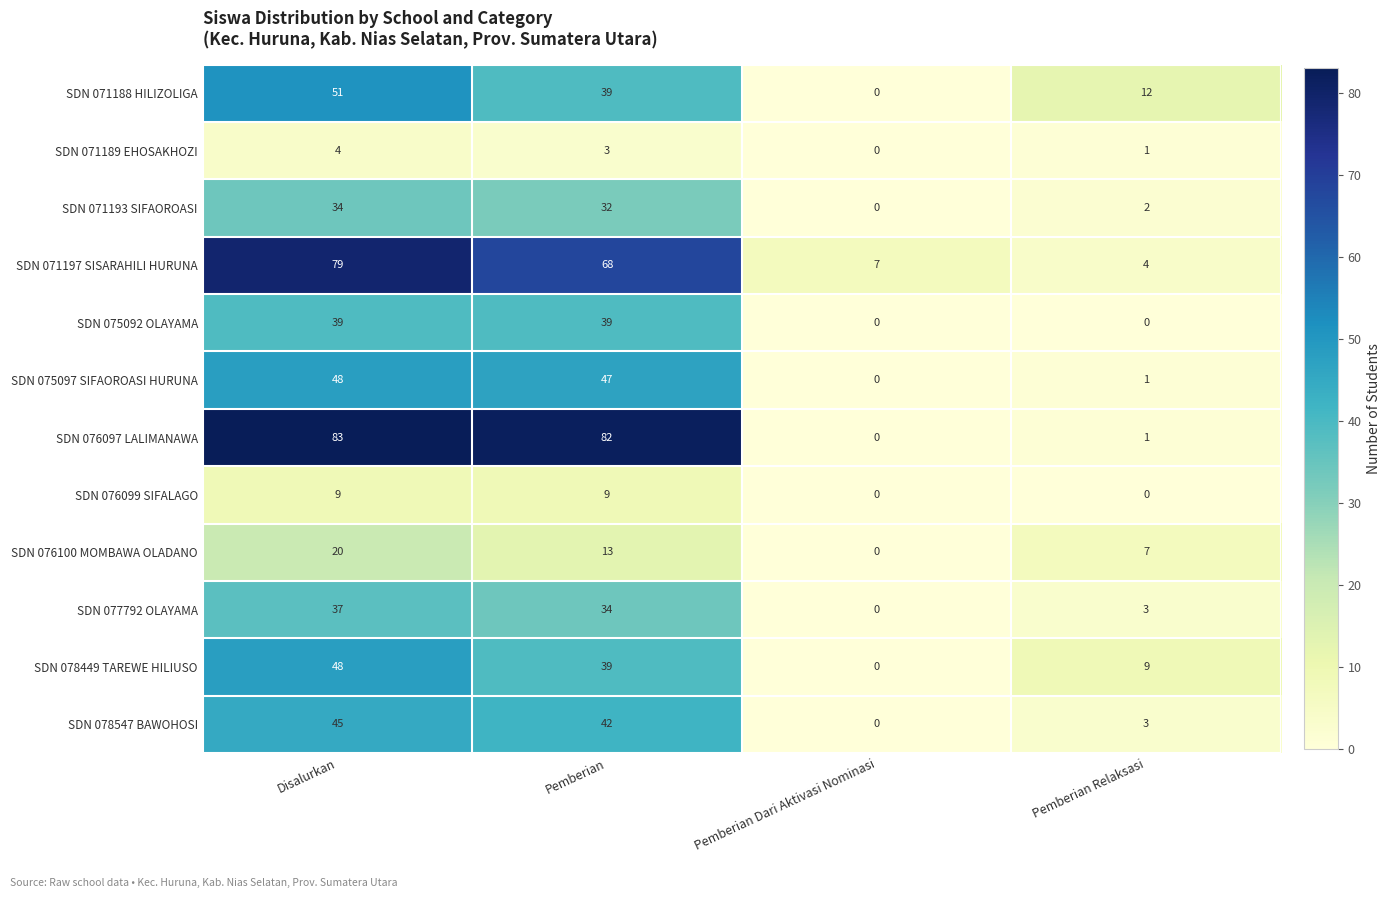

How many positive values does the SDN 075092 OLAYAMA series have?

2